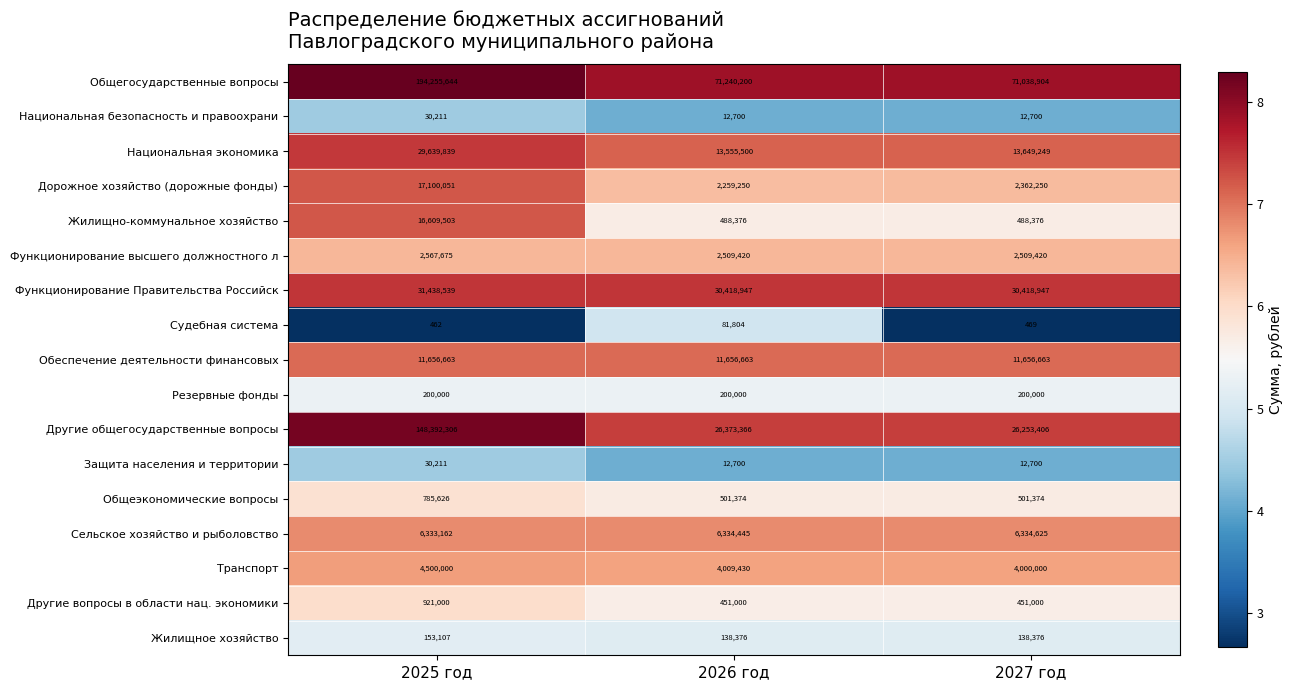

The value of Транспорт at 2026 год is 6647840. True or false?

False